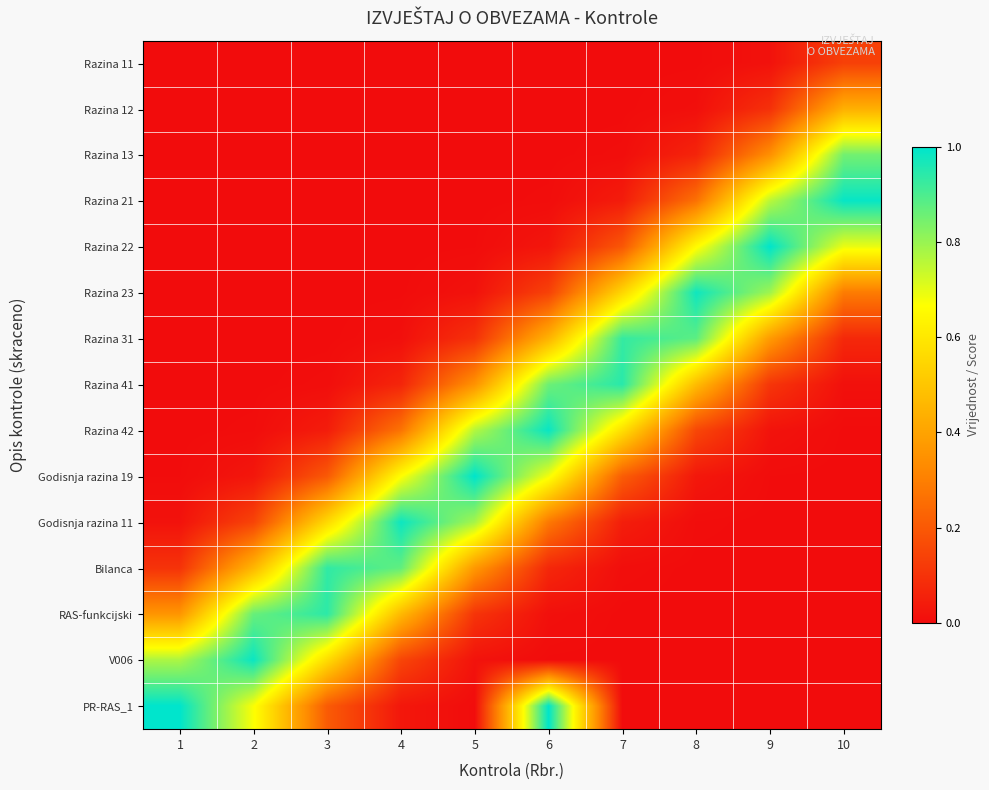

List the series in order of their peak value, highest first.

PR-RAS_1, Godisnja razina 19, Razina 22, Razina 21, Razina 42, V006, Godisnja razina 11, Razina 23, Razina 41, RAS-funkcijski, Bilanca, Razina 31, Razina 13, Razina 12, Razina 11